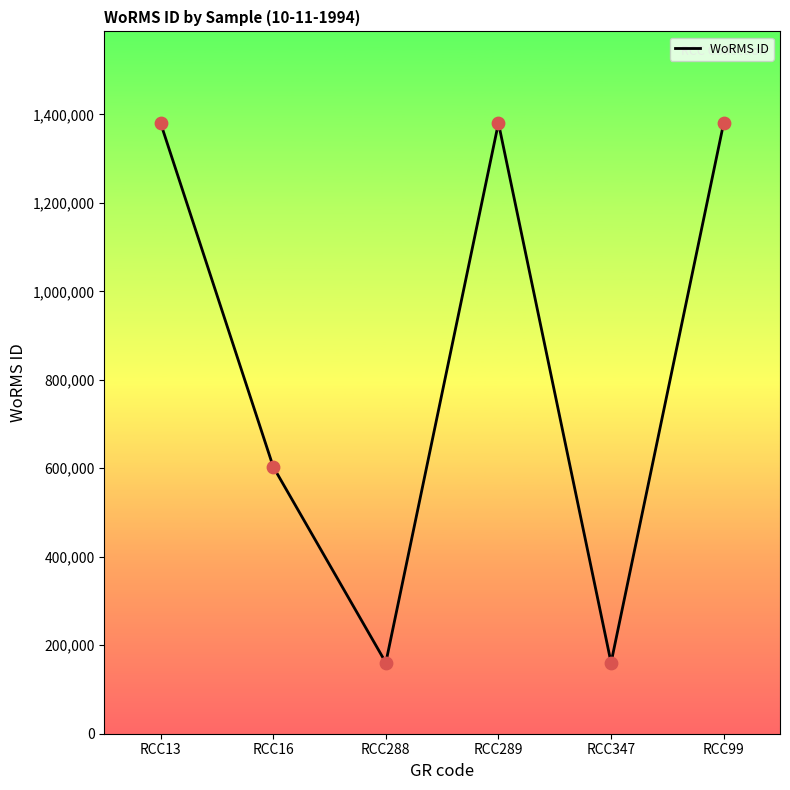

Approximately how many times larger is the value at RCC288 compared to RCC13?

0.1